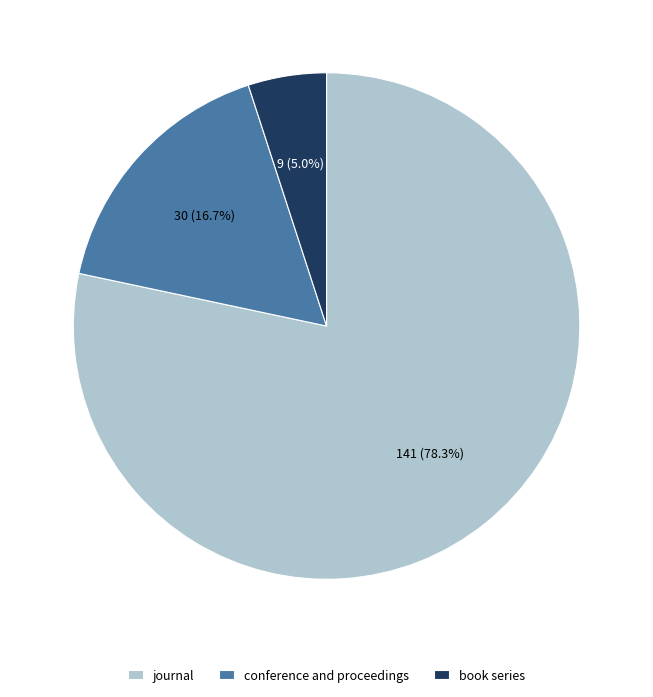

The journal slice represents 89% of the pie. True or false?

False